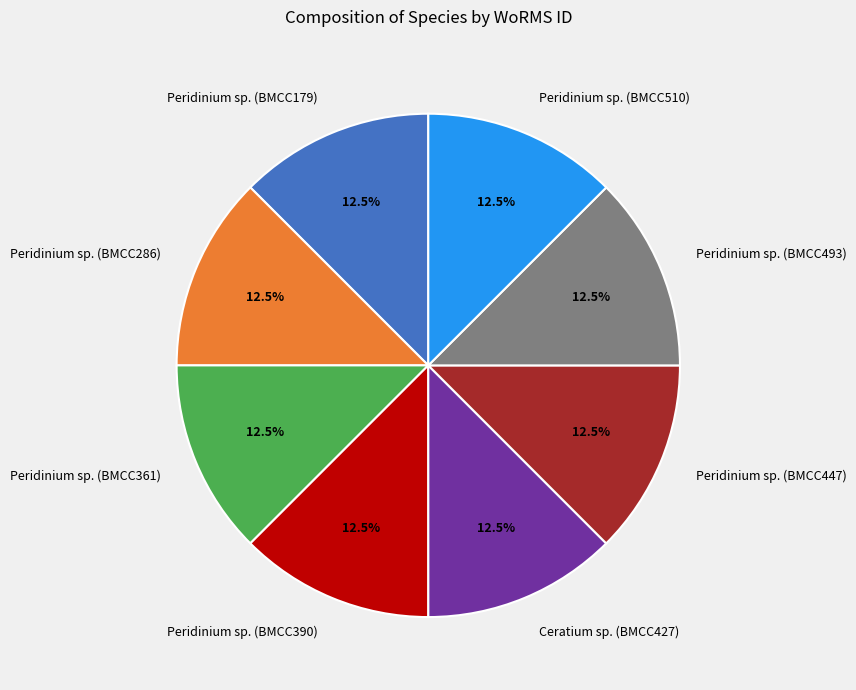

What is the ratio of the value at Peridinium sp. (BMCC361) to the value at Peridinium sp. (BMCC390)?

1.0